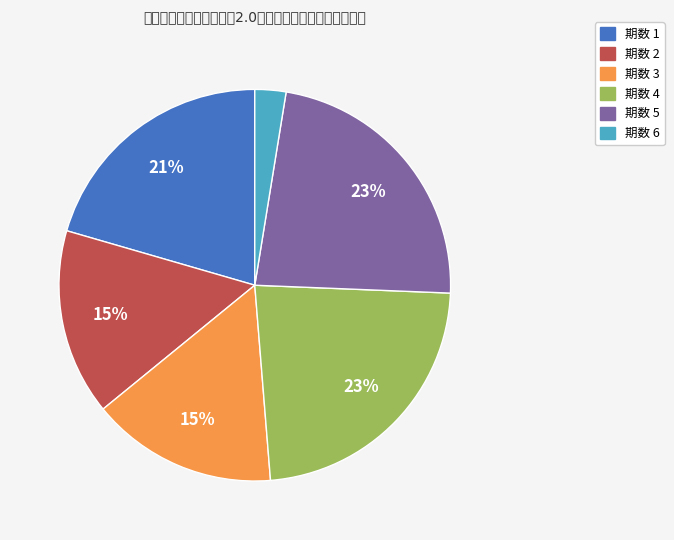

To the nearest percent, what is the average slice percentage?

17%